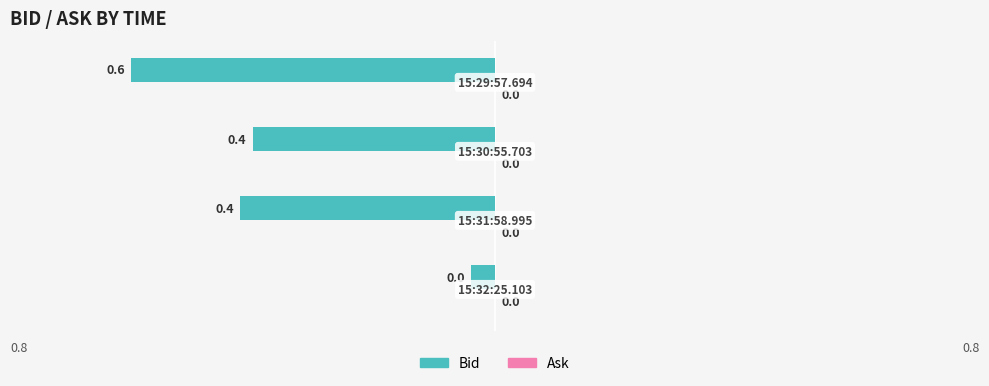

What is the minimum value shown in the chart?

-0.6